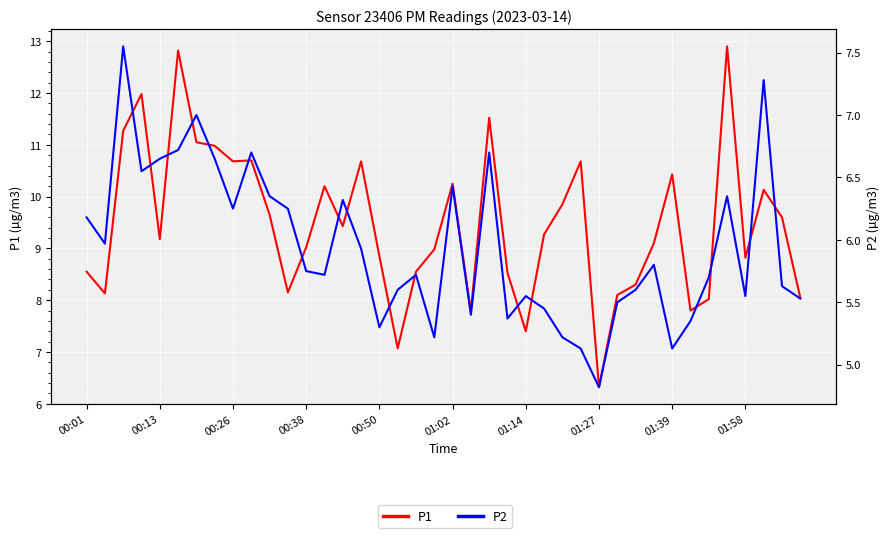

What is the highest value of the P2 series?

7.5